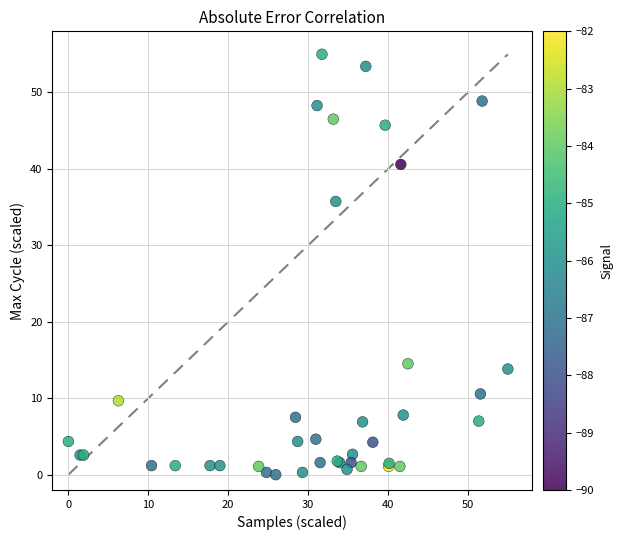

What Y value in the scatter plot is closest to 27?

35.7